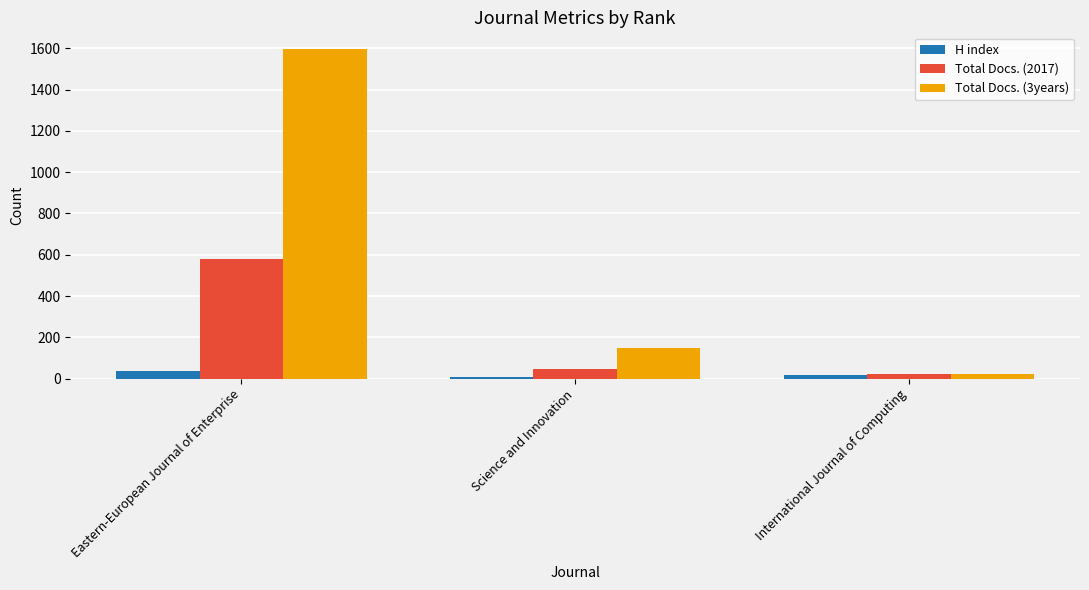

Which series has the widest spread of values?

Total Docs. (3years)